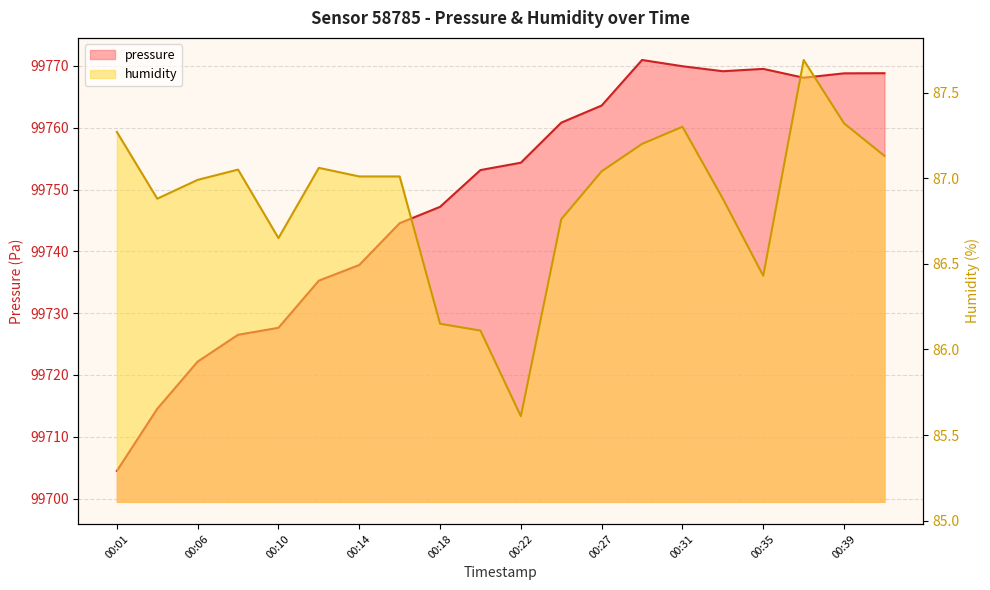

What is the value of the humidity point at the 7th from the left?

87.0